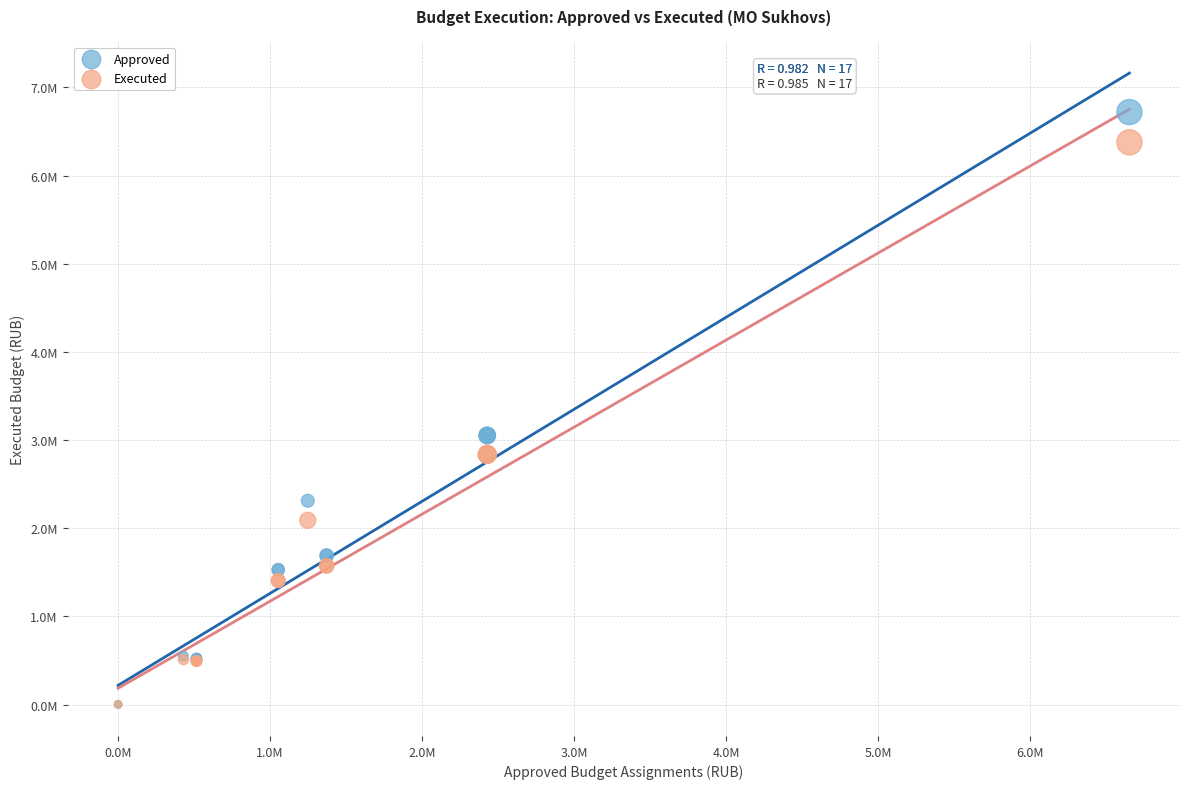

What are all the series names shown in the legend?

Approved, Executed